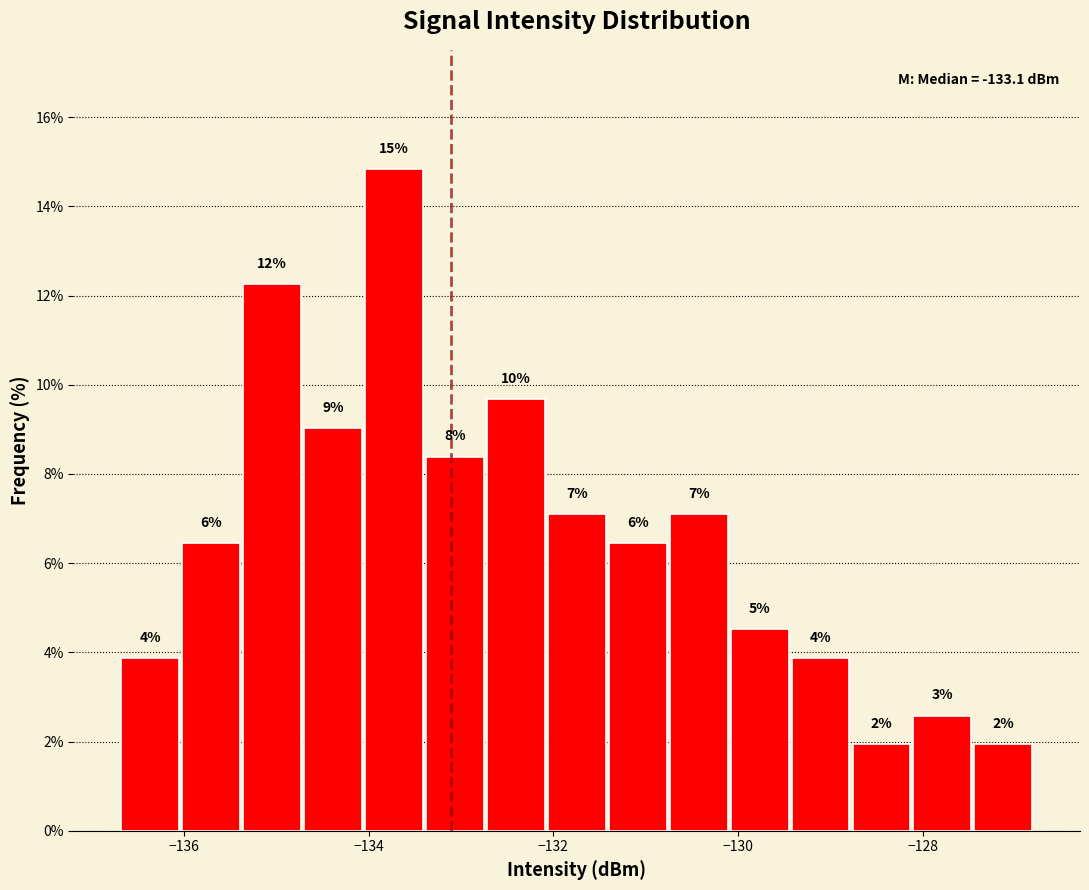

Read against the x-axis, roughly where is the centre of the tallest bar?

-133.8